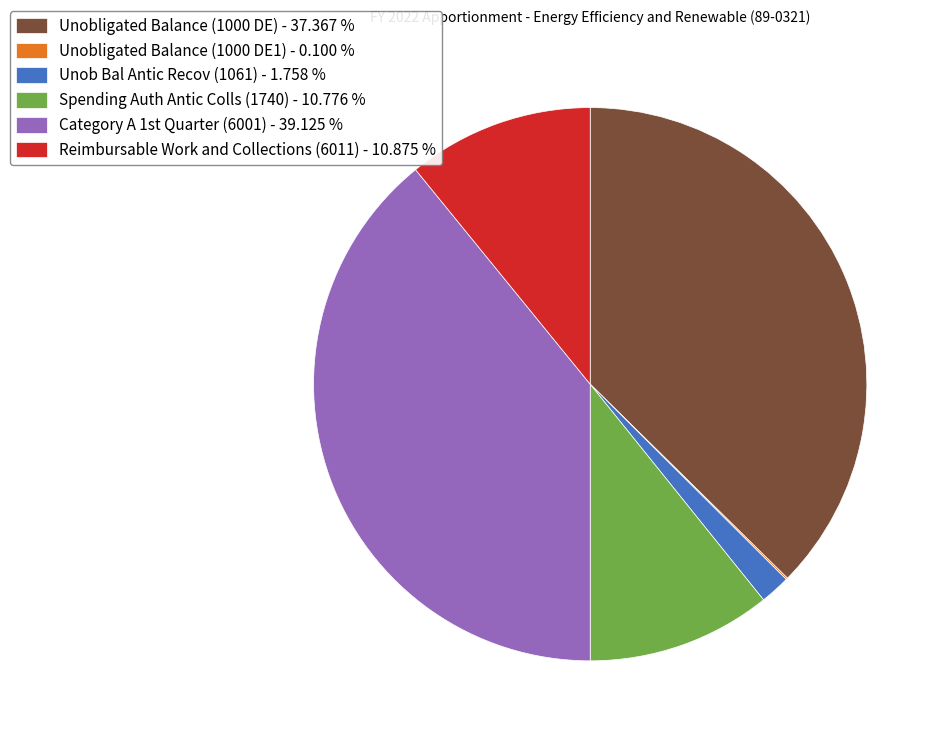

Combined, do Reimbursable Work and Collections (6011) - 10.875 % and Unobligated Balance (1000 DE) - 37.367 % account for over 50%?

No